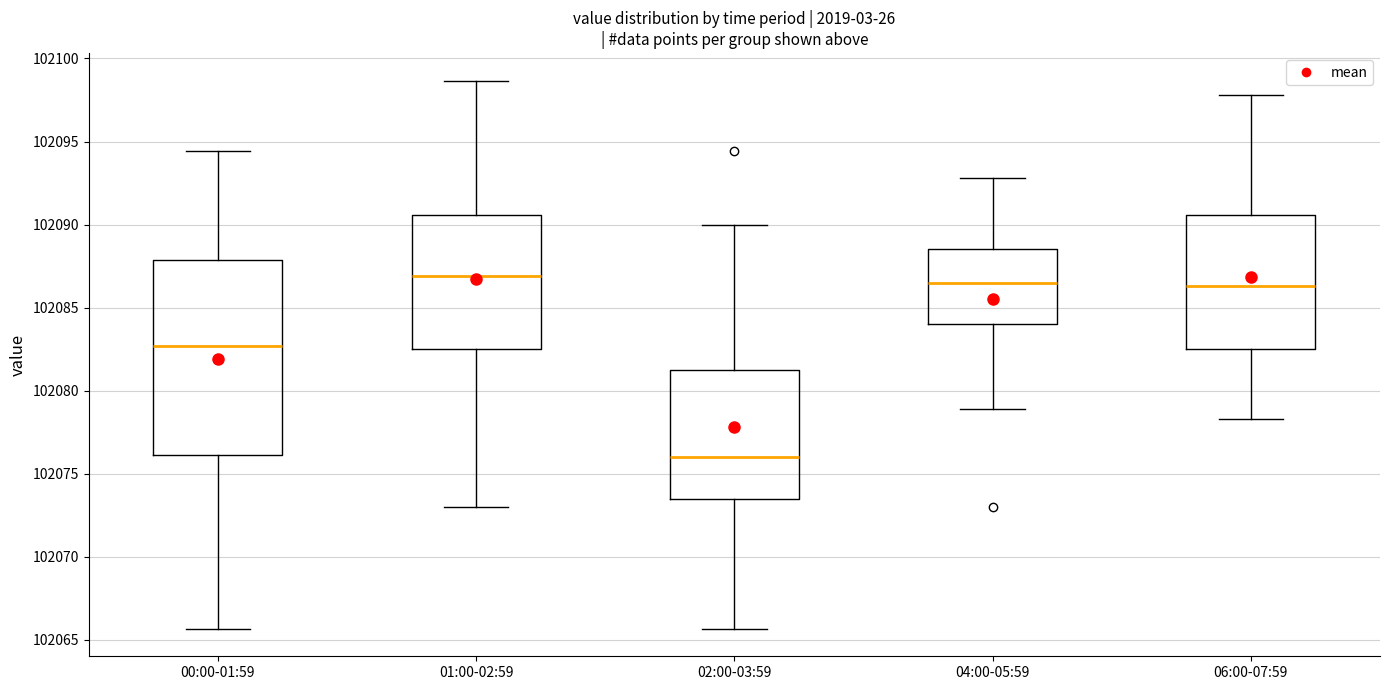

Where does the upper whisker of the box for 04:00-05:59 end on the y-axis? The values are not printed on the chart, so give them approximately, as read against the axis.

102093.0